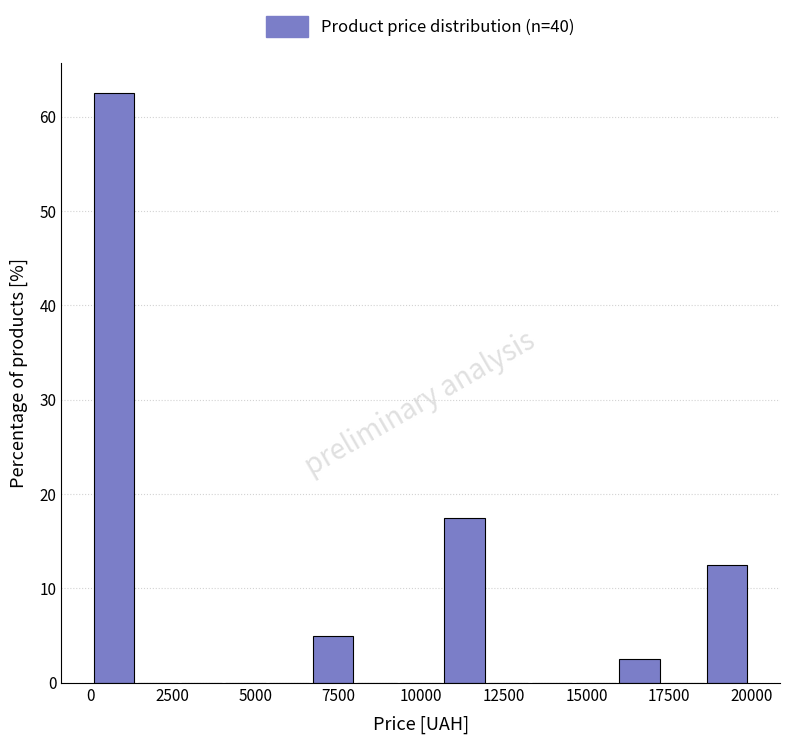

Read against the x-axis, roughly where is the centre of the tallest bar?

500